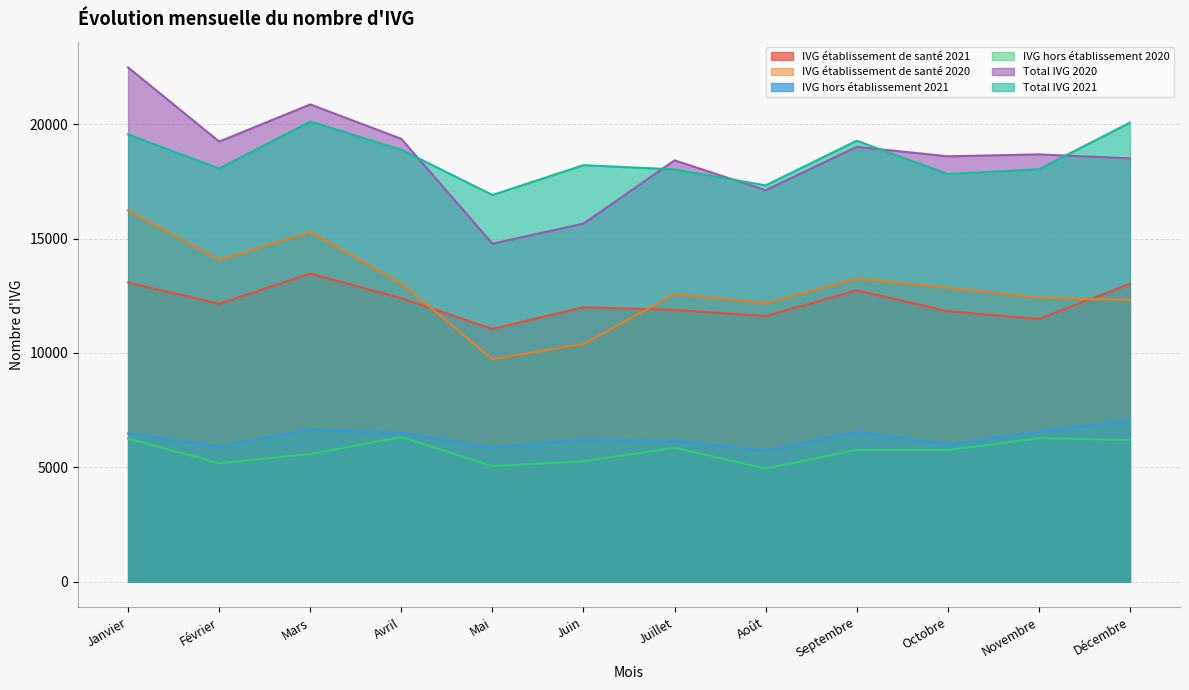

At which label does IVG établissement de santé 2020 first exceed 12849?

Janvier